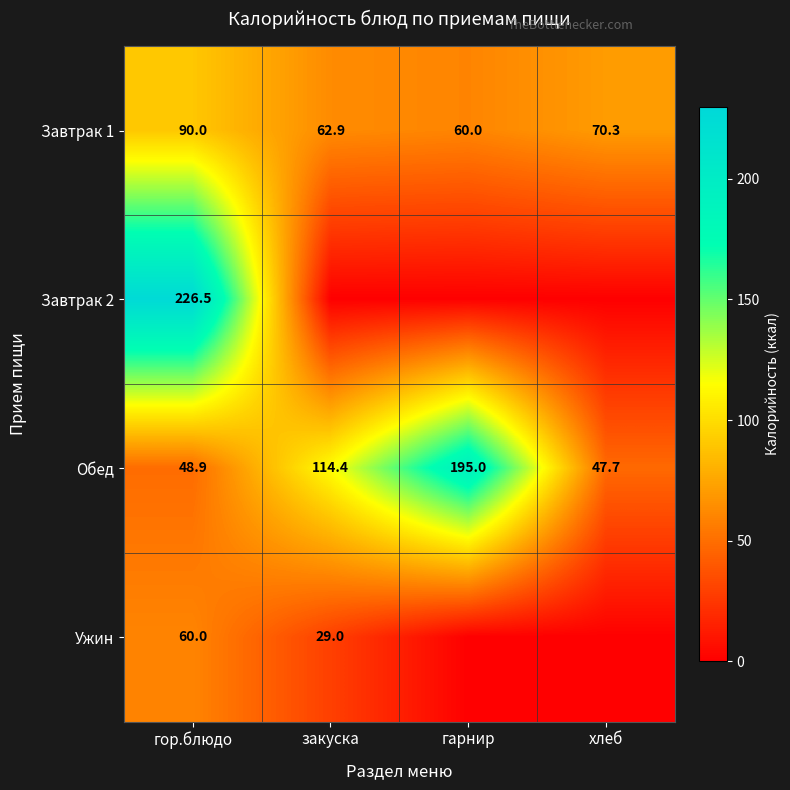

Is the value of Завтрак 2 at гор.блюдо greater than the value of Обед at гор.блюдо?

Yes